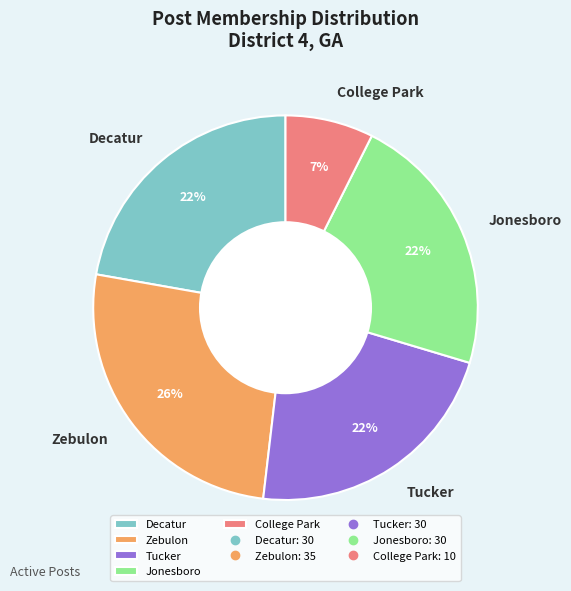

Which has a higher value, Decatur or College Park?

Decatur